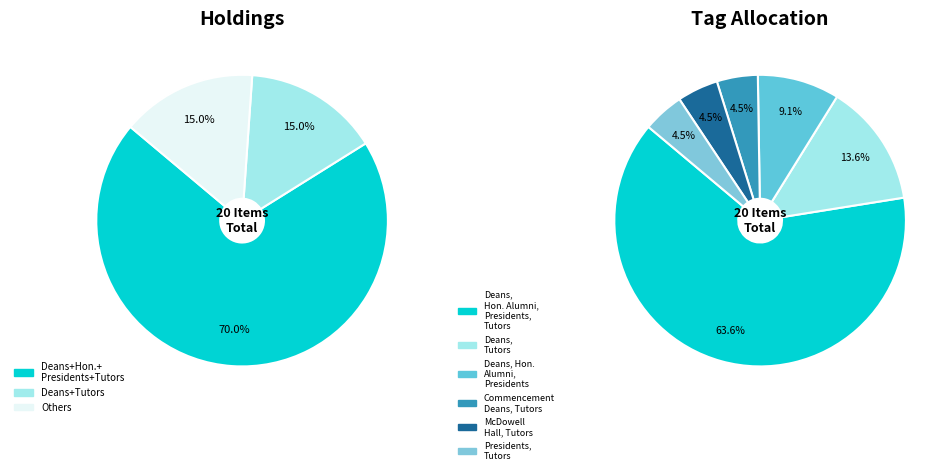

Does Deans, Honorary Alumni, Presidents, Tutors account for over 50% of the chart?

Yes